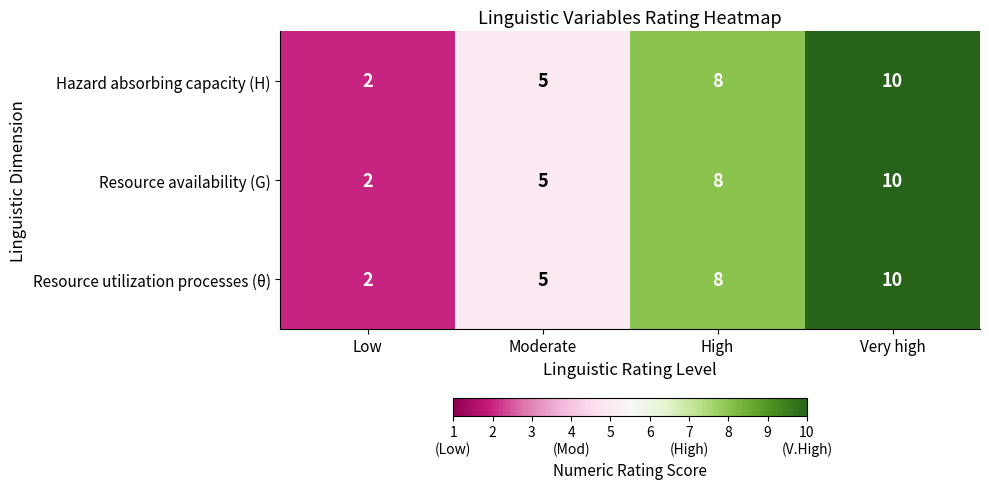

Which category has the lowest value across all series?

Low